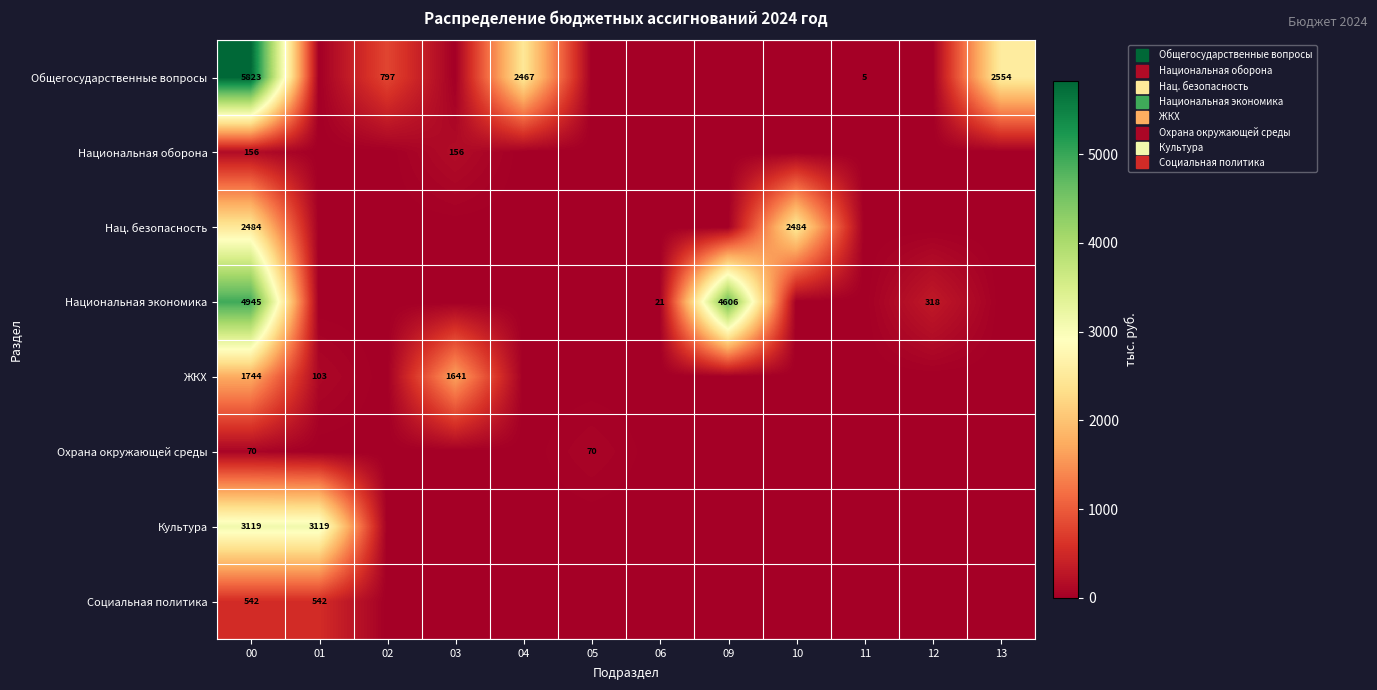

What is the difference between the second highest and second lowest values in the Культура series?

3119.4